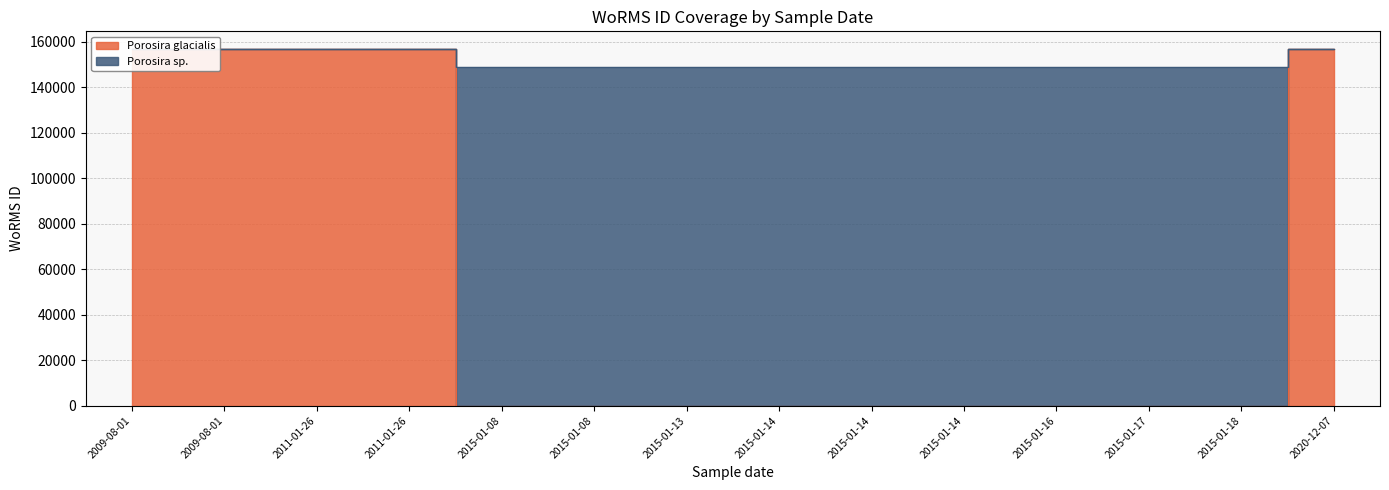

Is the value of Porosira glacialis at 2015-01-14 greater than the value of Porosira sp. at 2015-01-18?

No